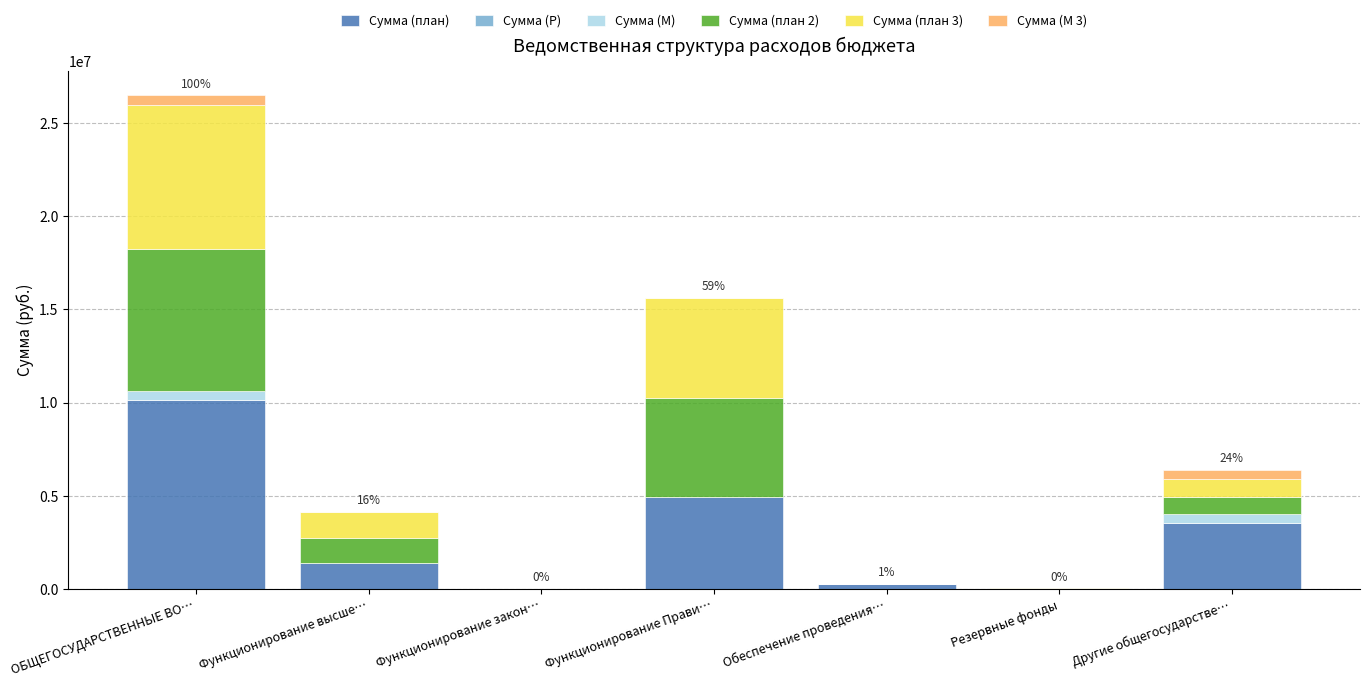

At which label does Сумма (план) reach its peak?

ОБЩЕГОСУДАРСТВЕННЫЕ ВО…